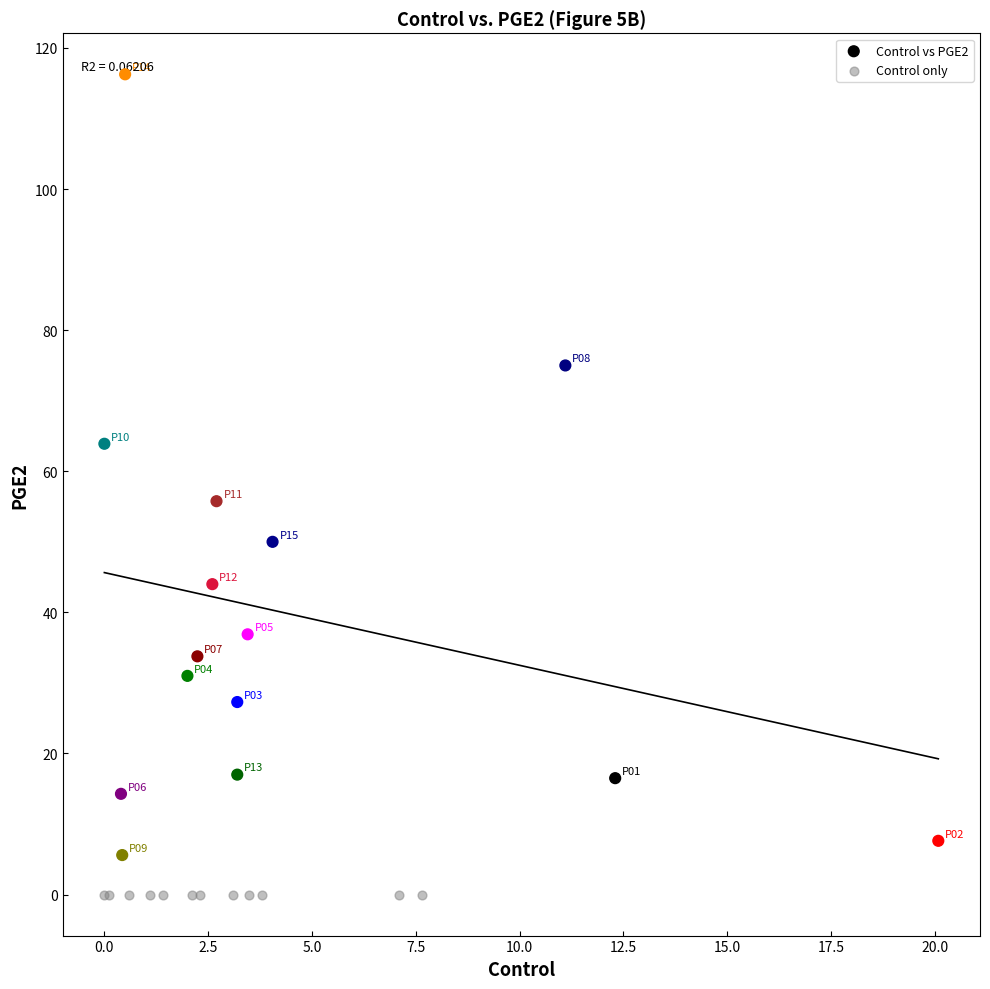

Which series reaches the minimum Y coordinate?

Control only